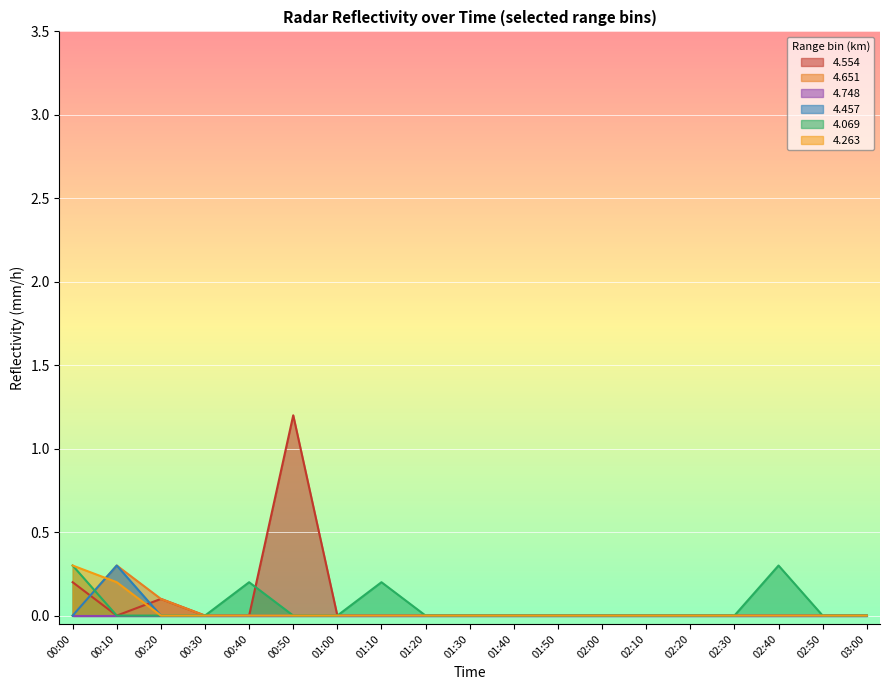

Is it true that 4.069 equals 0.0 at 01:30?

True